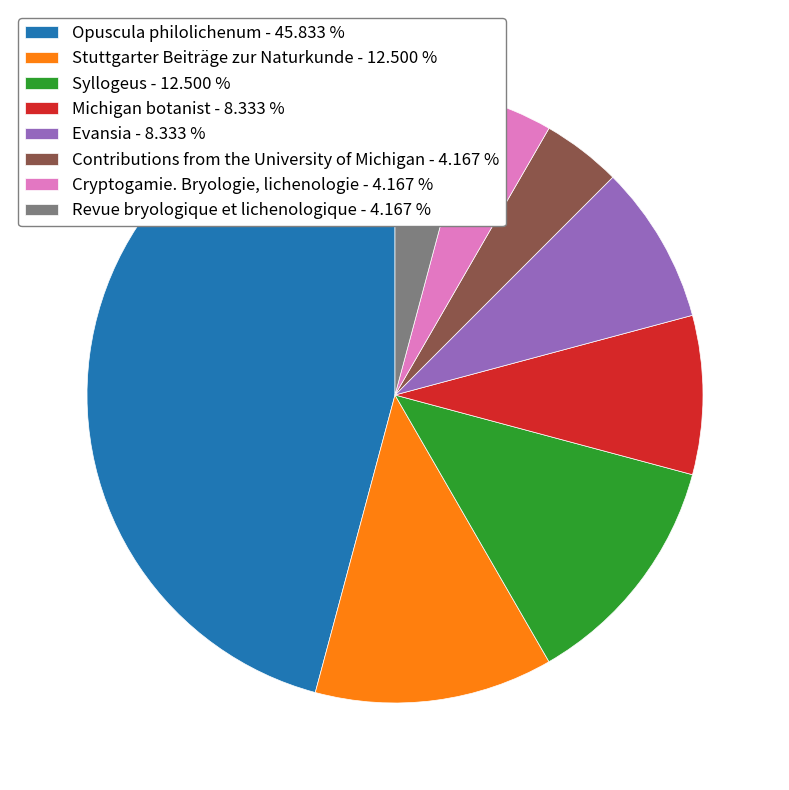

Which category has the biggest portion of the pie?

Opuscula philolichenum